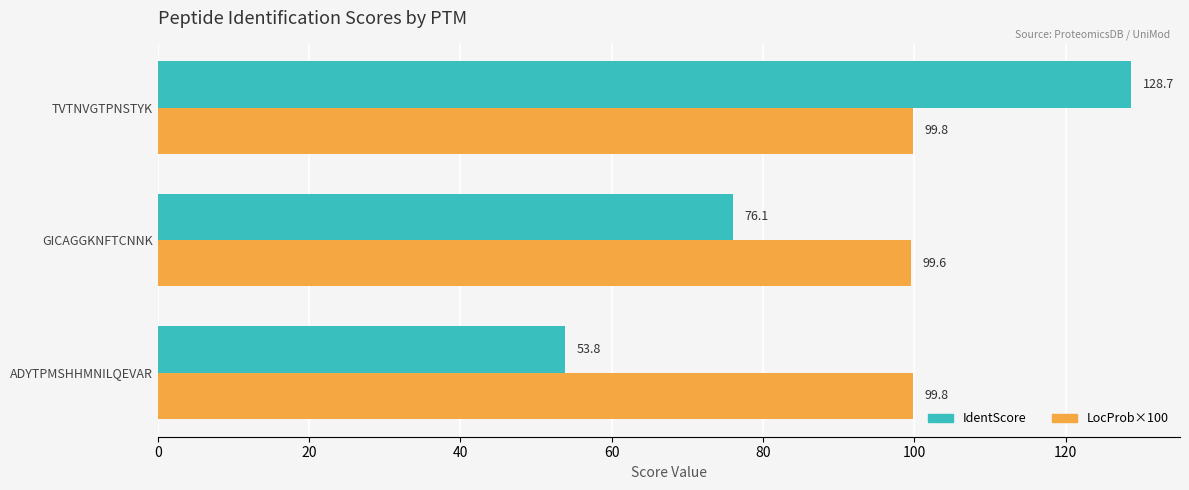

What is the total value across all series at GICAGGKNFTCNNK?

175.7